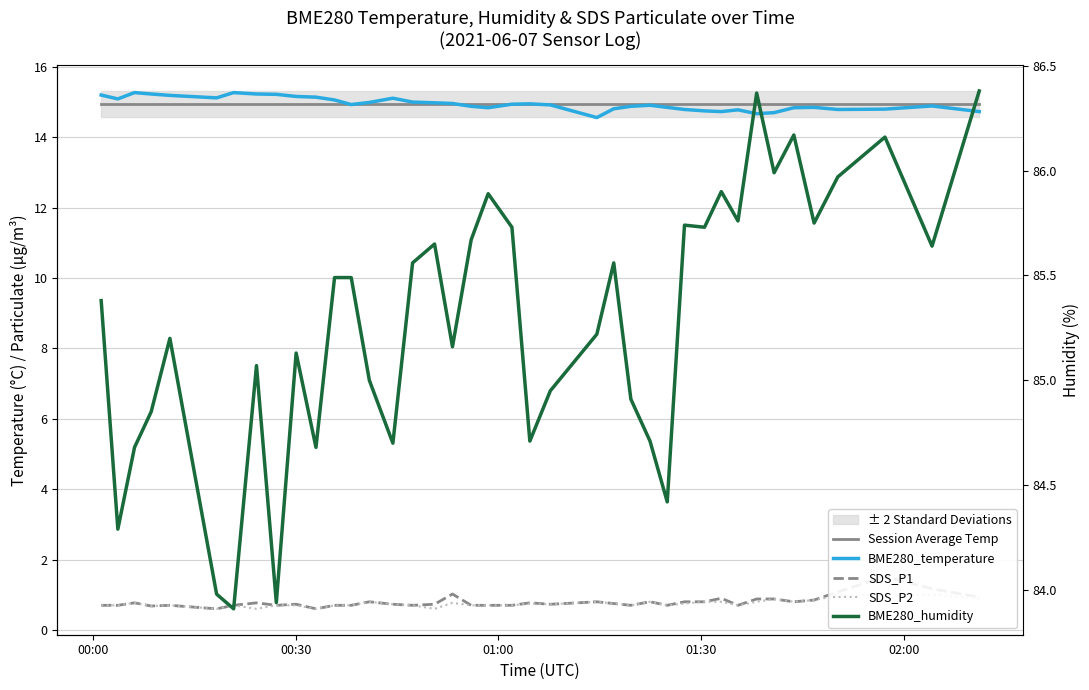

How many lines are shown in the chart?

5